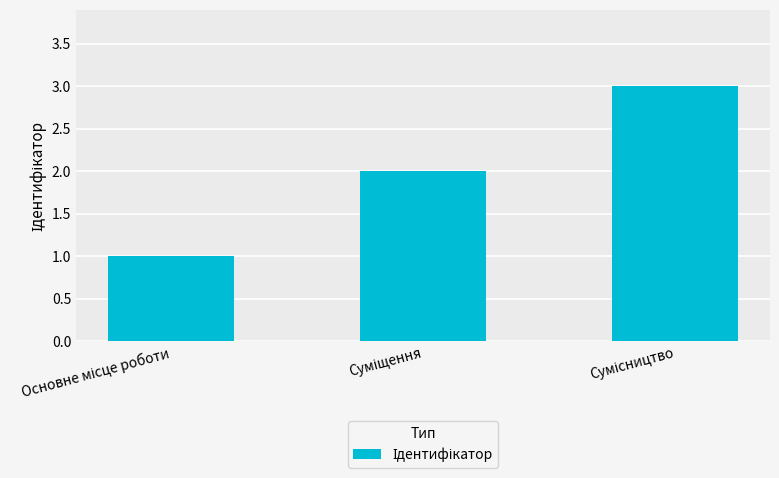

How many categories are shown in the chart?

3